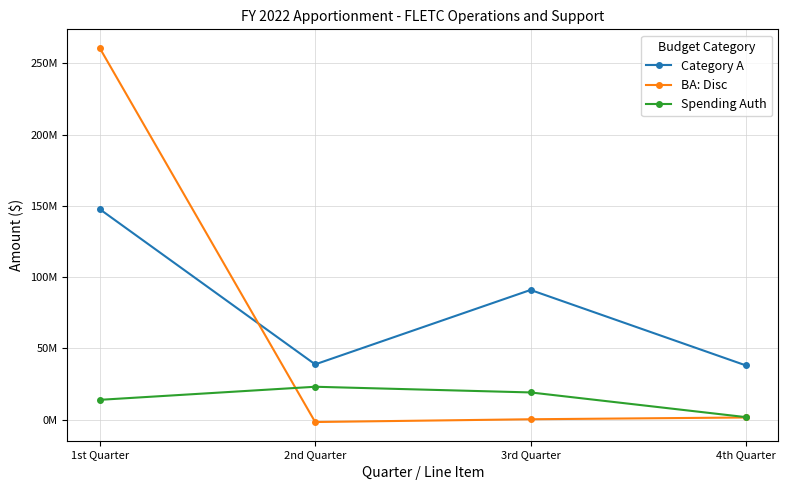

How many categories are shown in the chart?

4